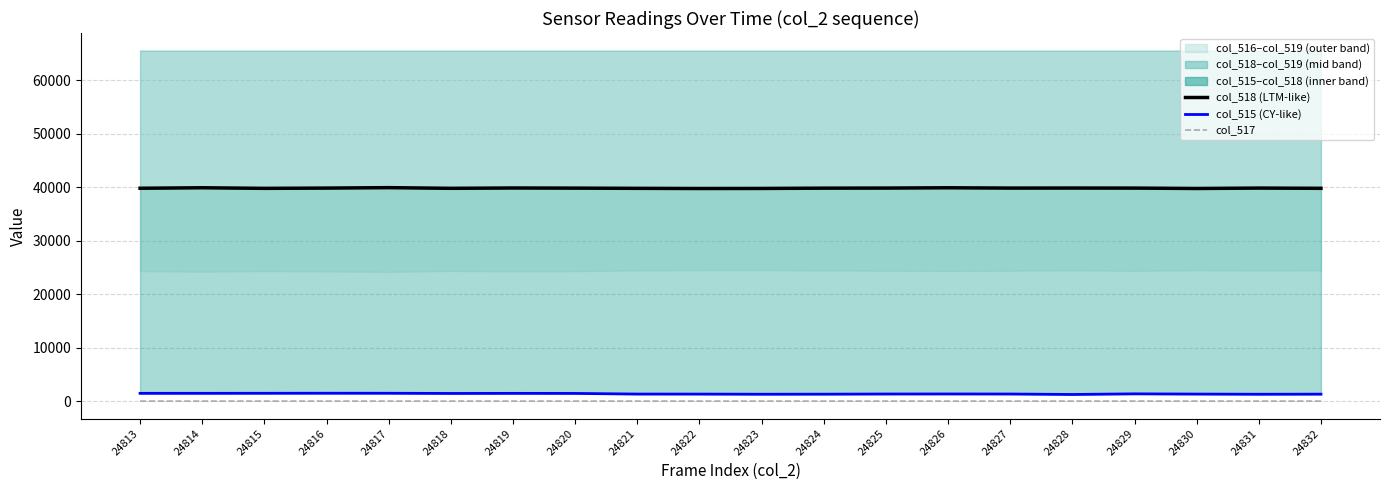

In col_515, how many points are lower than both neighbors (excluding endpoints)?

4